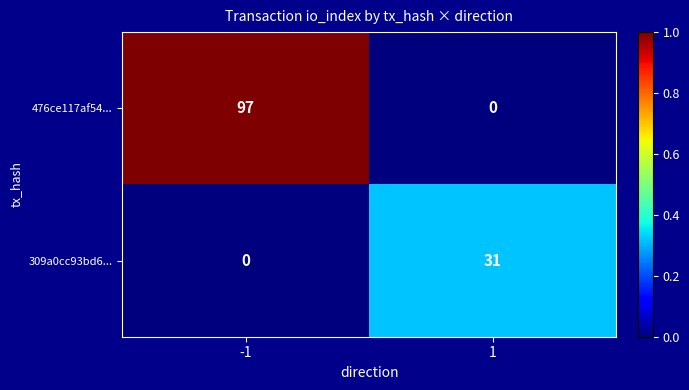

What is the maximum value shown in the chart?

97